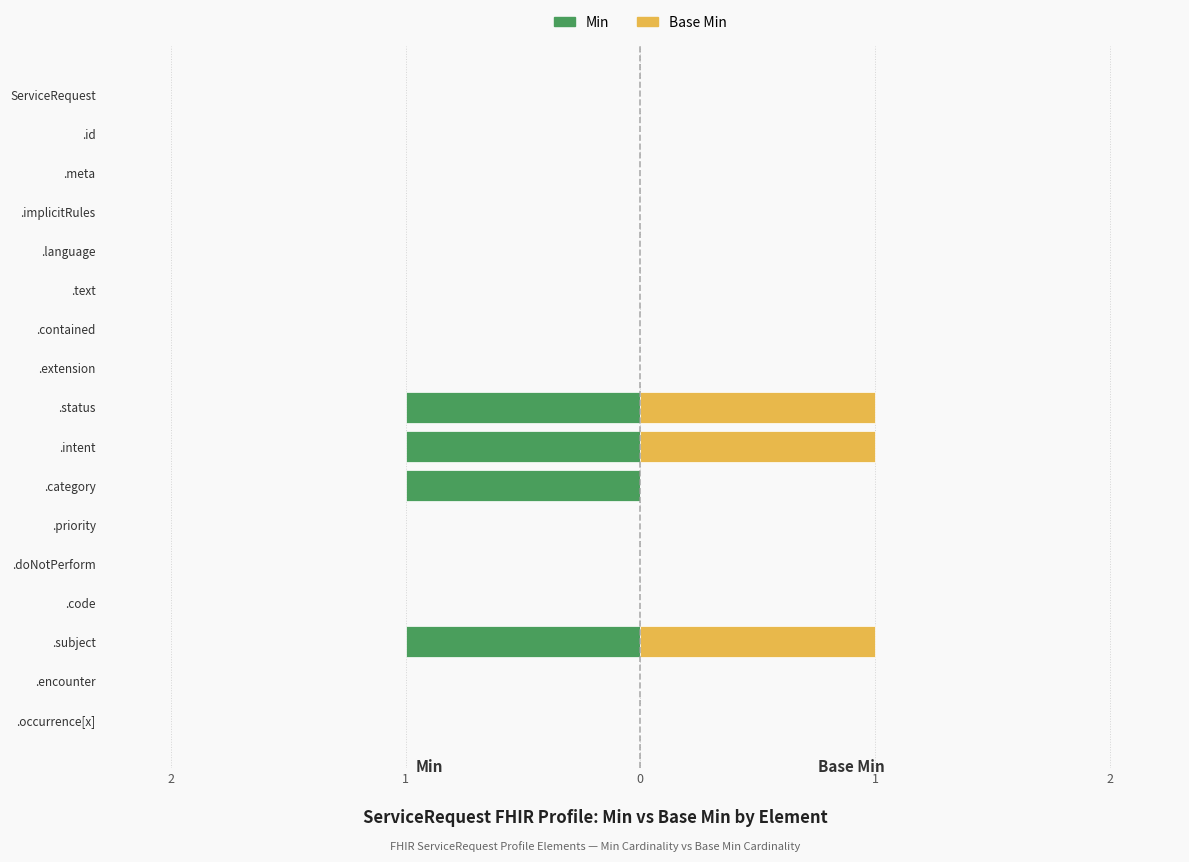

Reading right to left, what are all the values shown in this chart?

Min: 0	0	-1	0	0	0	-1	-1	-1	0	0	0	0	0	0	0	0
Base Min: 0	0	1	0	0	0	0	1	1	0	0	0	0	0	0	0	0